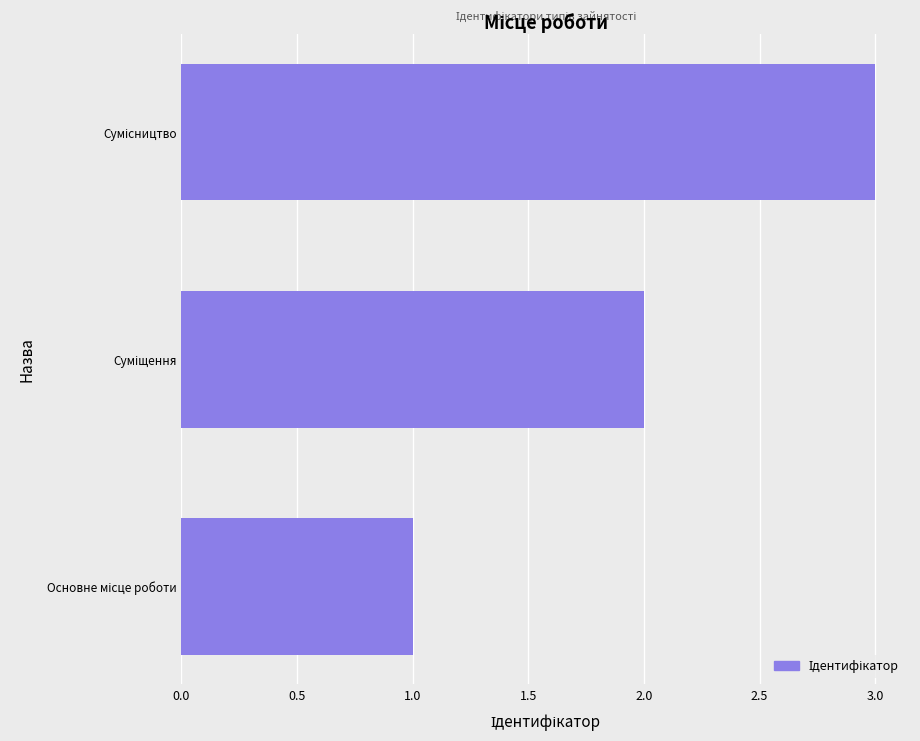

What is the maximum value shown in the chart?

3